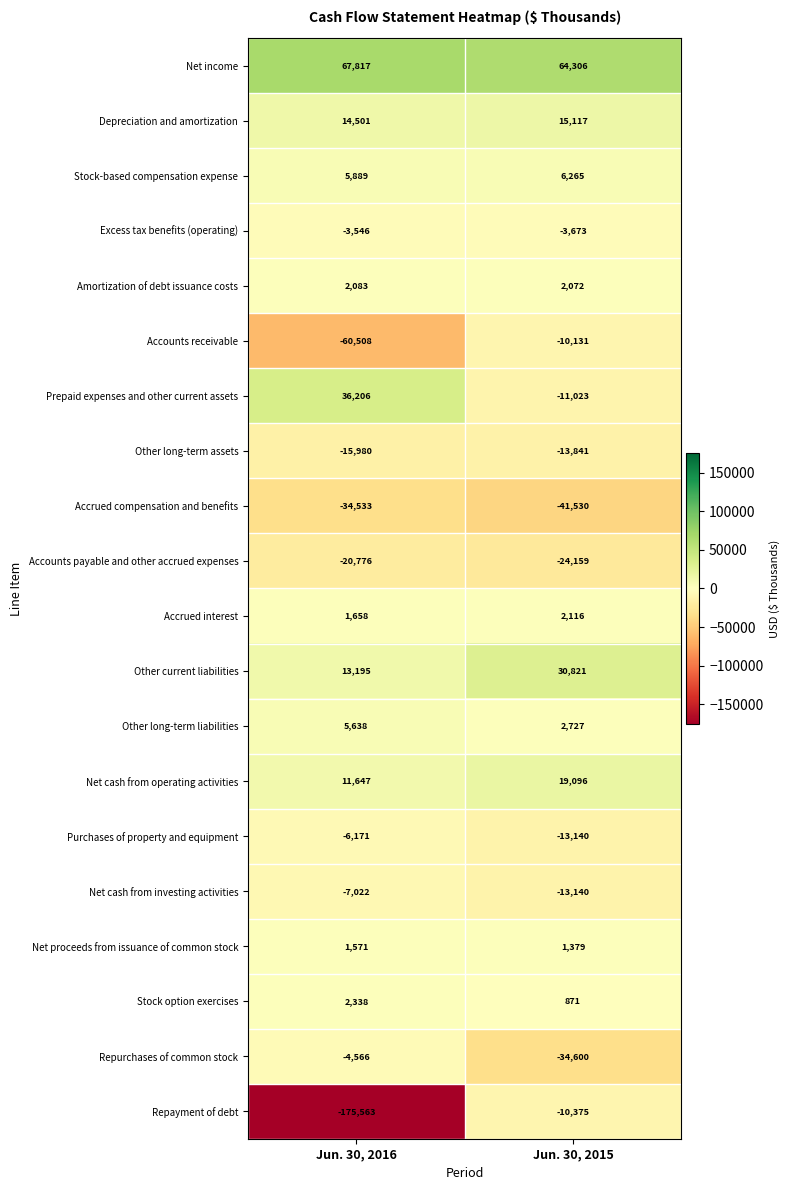

What is the greatest value displayed?

67817